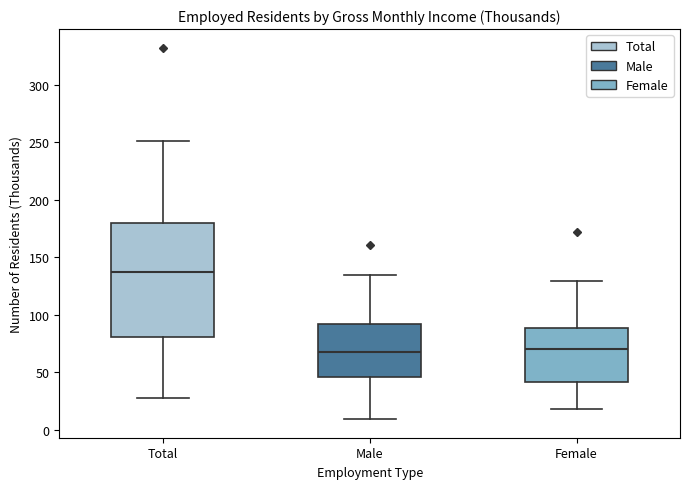

Which box is the tallest, from its lower edge to its upper edge?

Total